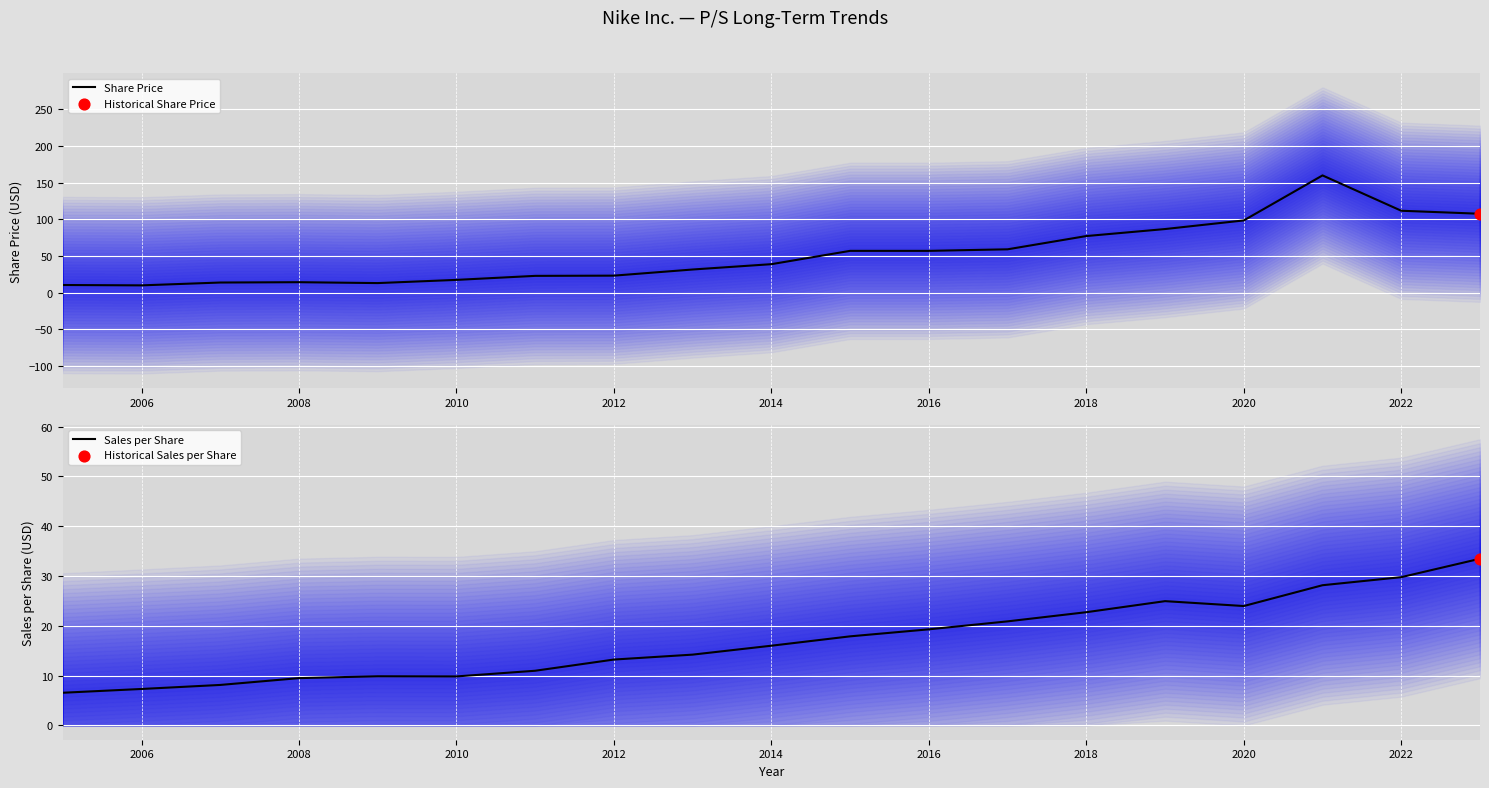

Which series reaches the maximum Y coordinate?

Share Price